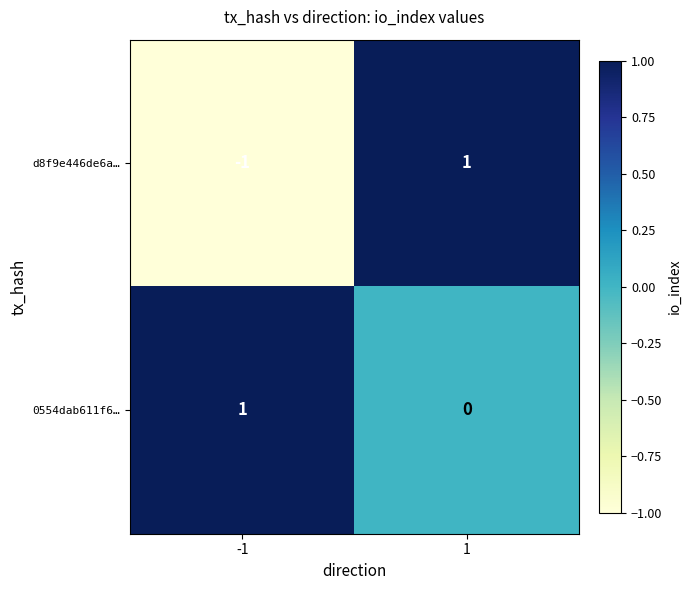

List the series in order of their overall mean, highest first.

0554dab611f6…, d8f9e446de6a…